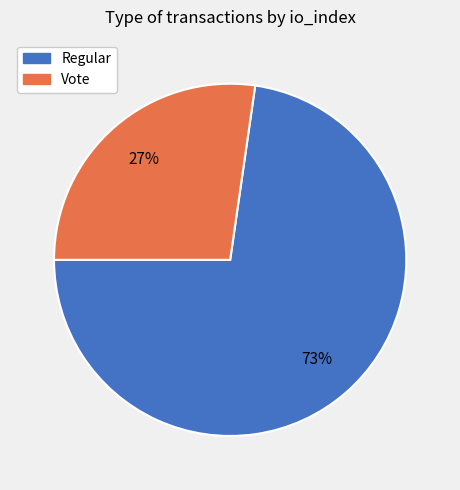

To the nearest percent, what is the combined percentage of Regular and Vote?

100%